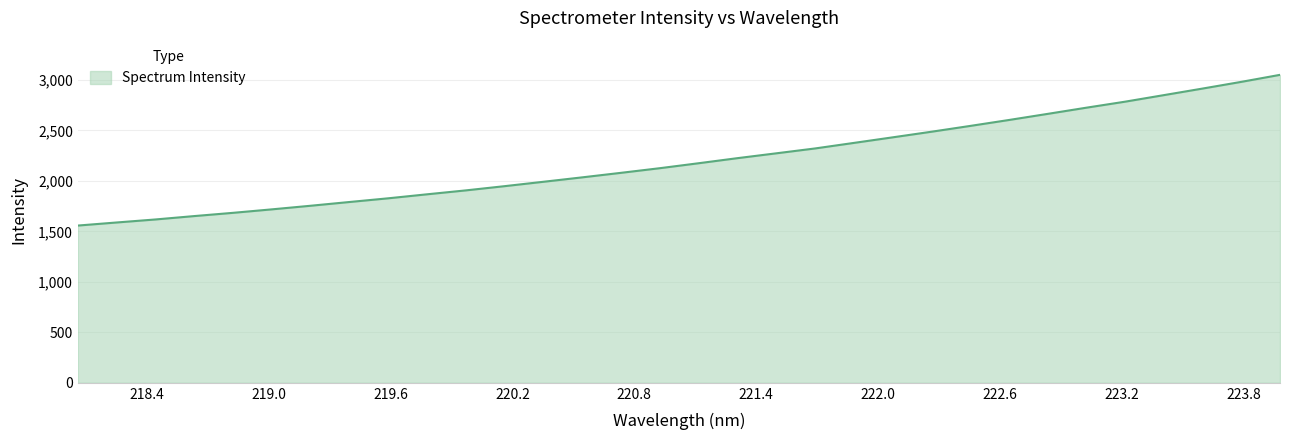

What is the difference between the maximum and minimum values?

1492.3